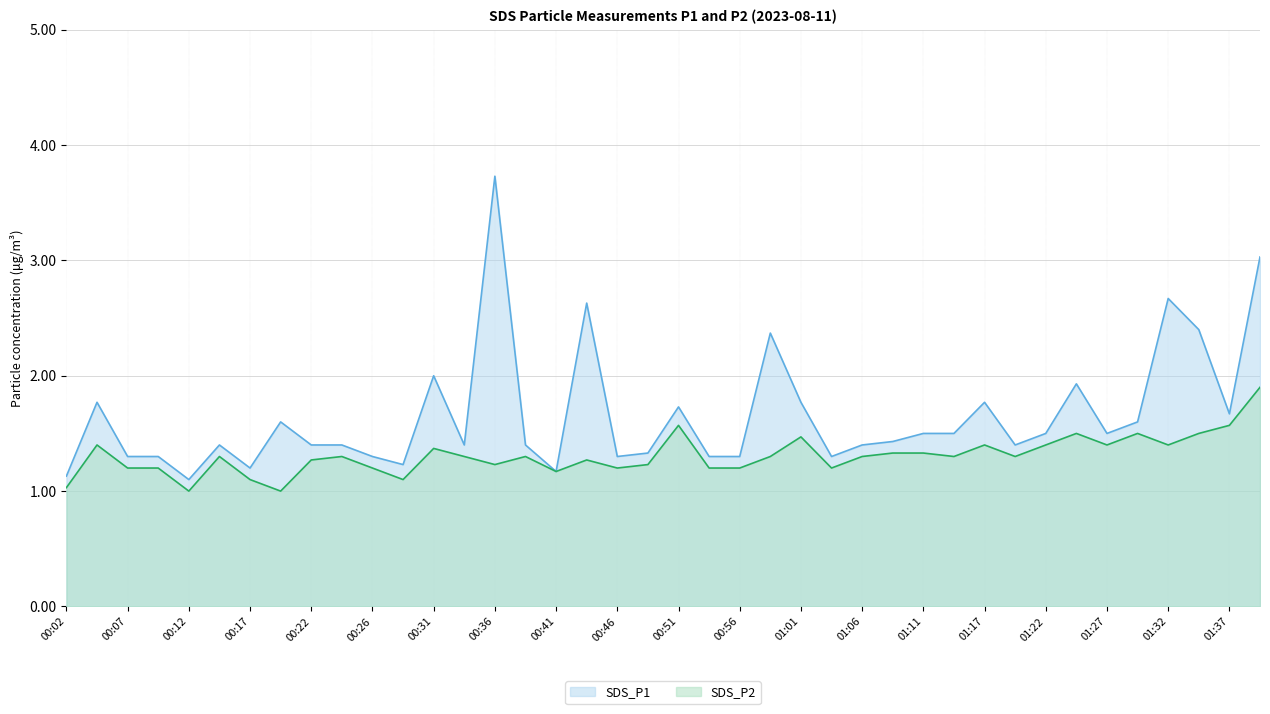

Which series has the largest total across all categories?

SDS_P1